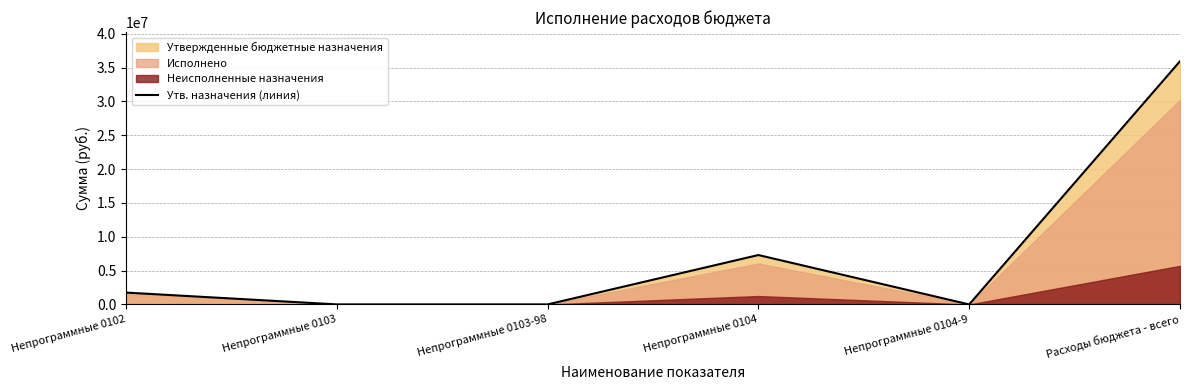

At which category does the data reach its first local peak?

Непрограммные 0104